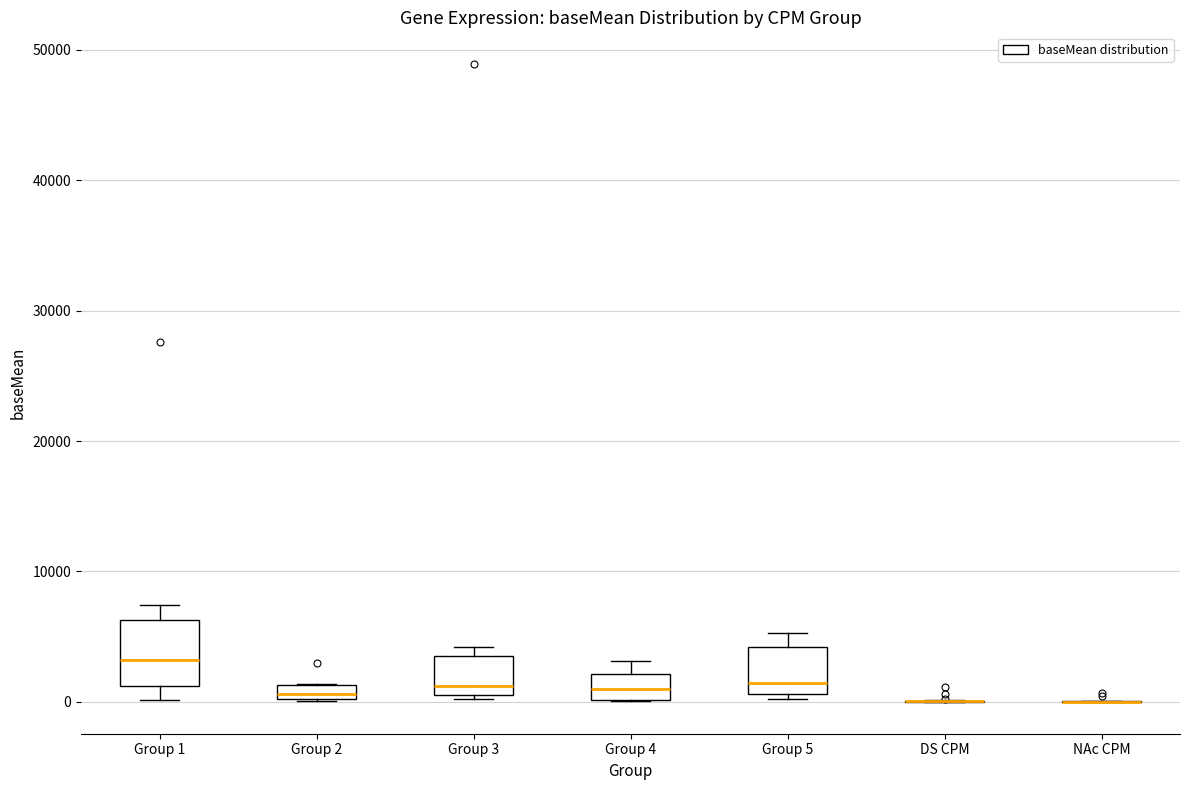

Which box is the tallest, from its lower edge to its upper edge?

Group 1